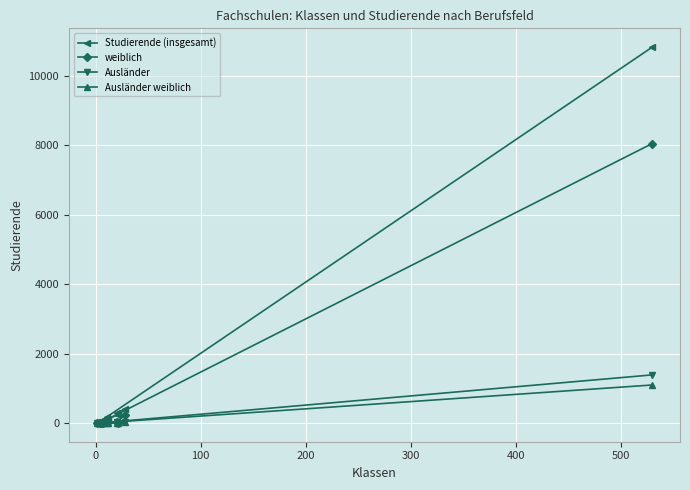

How many lines are shown in the chart?

4